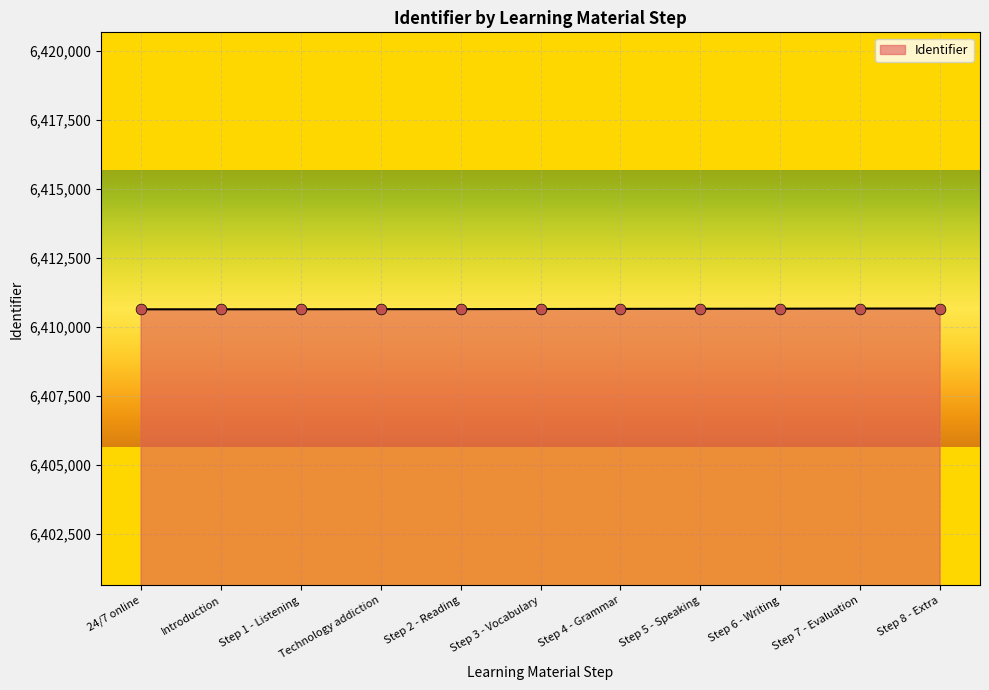

What is the ratio of the value at Step 6 - Writing to the value at Step 5 - Speaking?

1.0